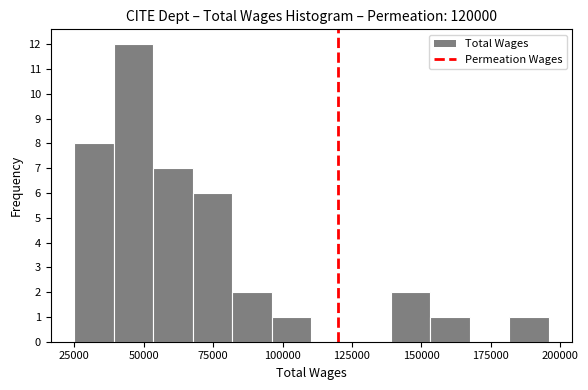

Read against the x-axis, roughly where is the centre of the tallest bar?

45000